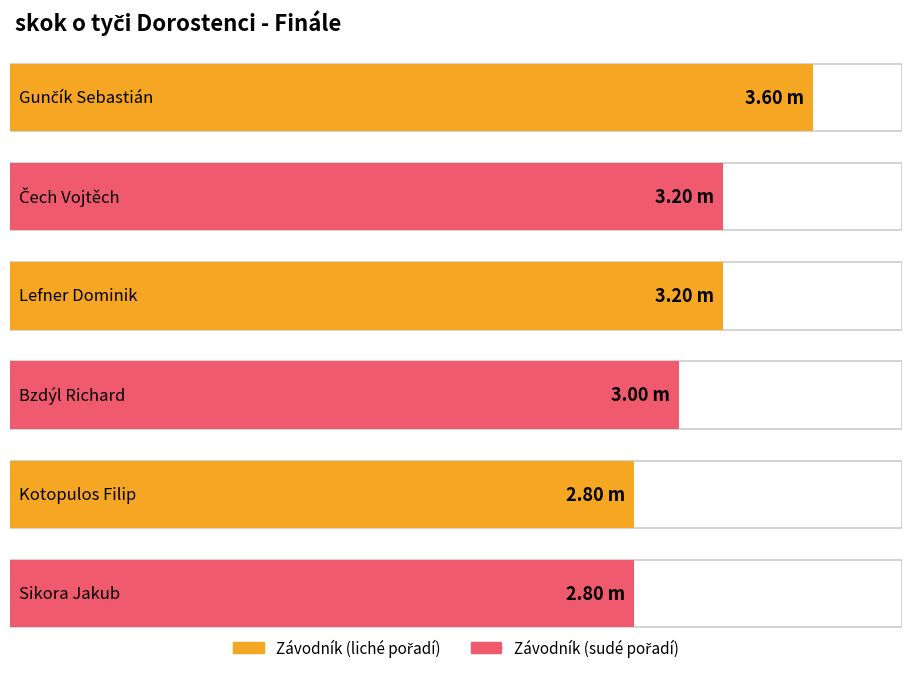

What is the label of the 2nd bar from the right?

Kotopulos Filip